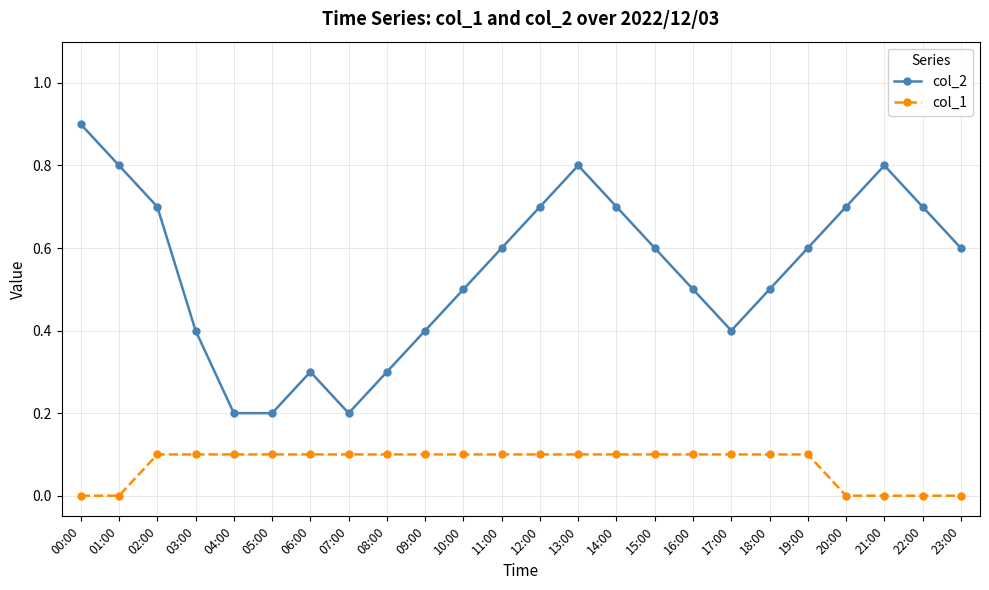

True or false: col_1 and col_2 intersect in this chart.

False